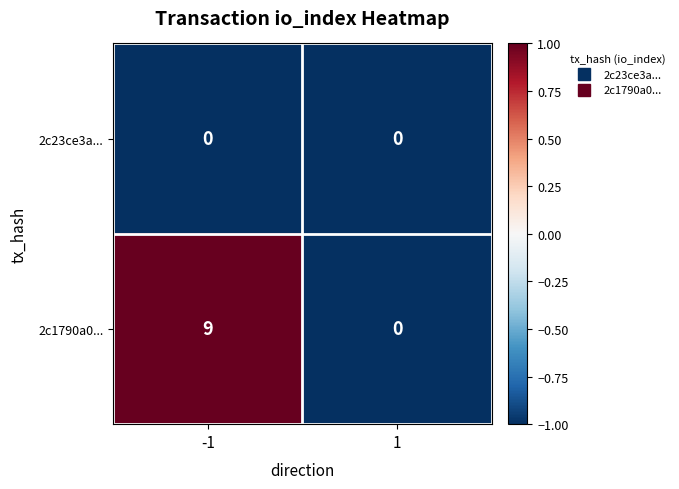

Which series has the largest total across all categories?

2c1790a0...